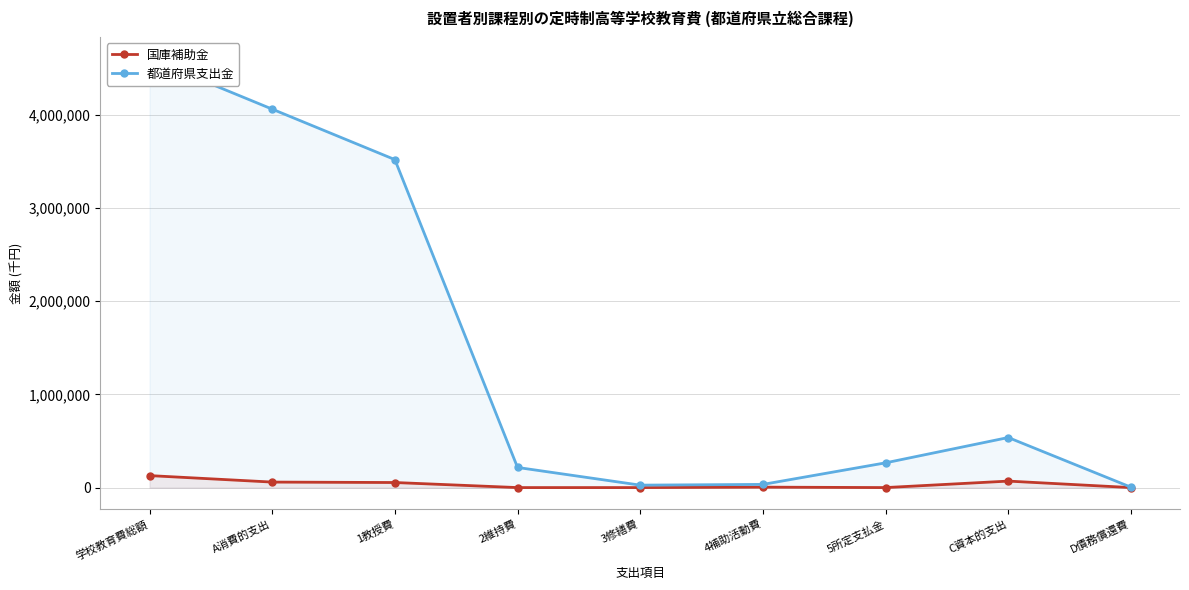

How many interior local valleys does the 国庫補助金 series have?

1